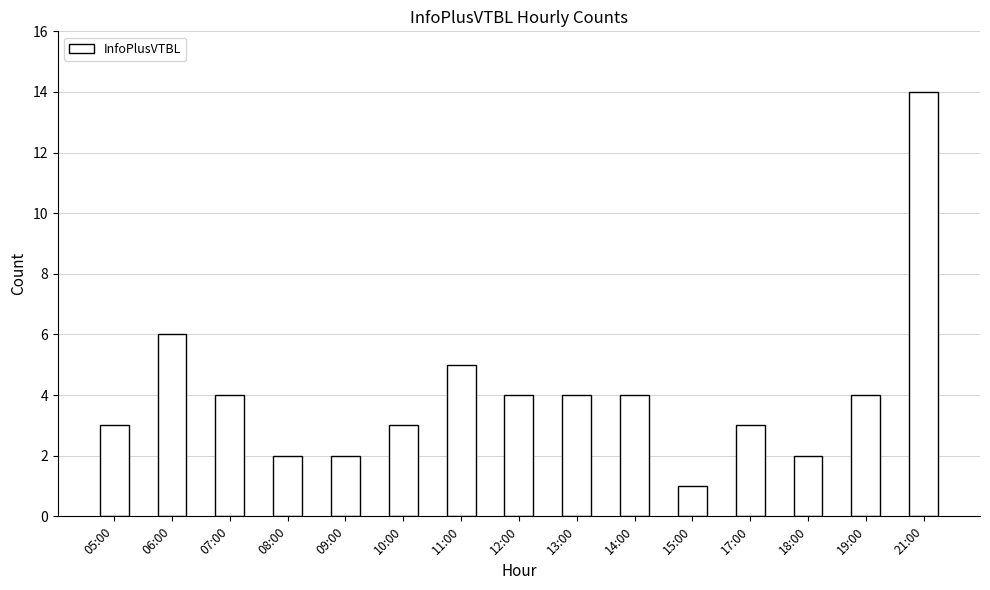

What is the greatest value displayed?

14